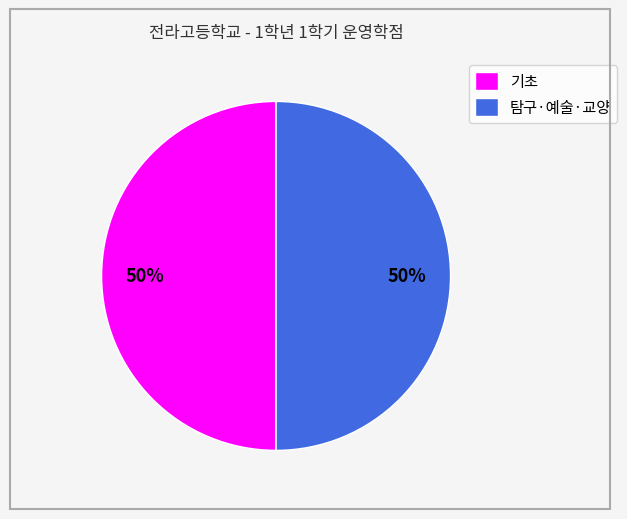

To the nearest percent, what is the average slice percentage?

50%